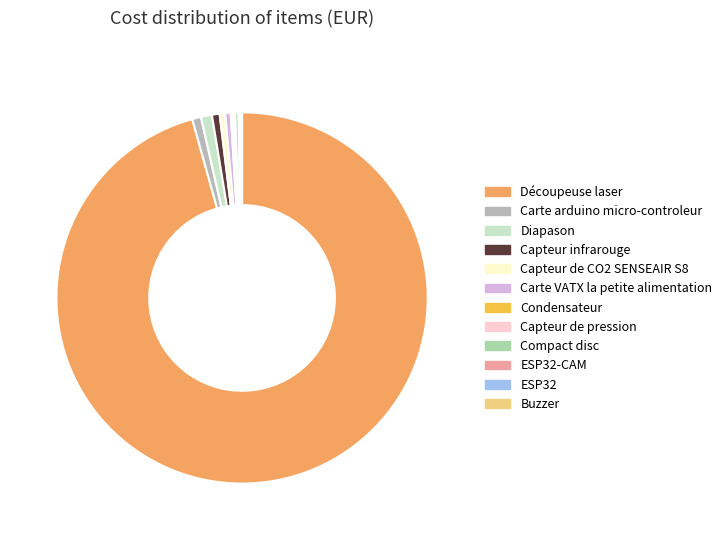

How many segments does this pie chart have?

12